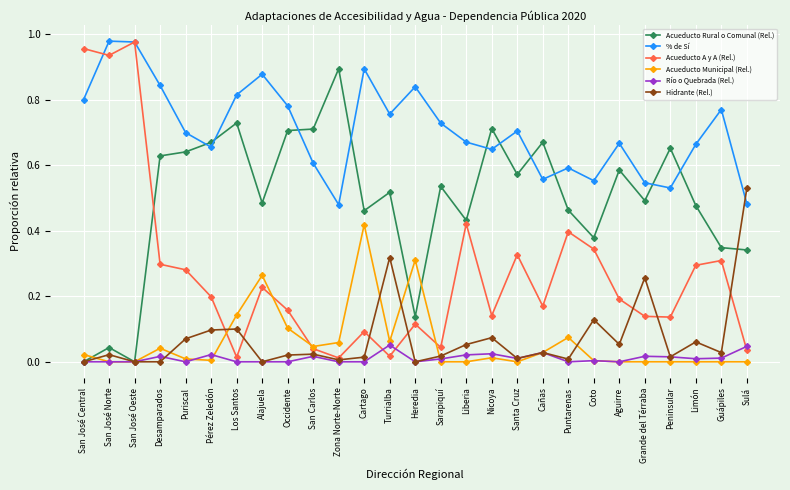

The Acueducto A y A (Rel.) series shows 0.2 at Cañas. True or false?

True